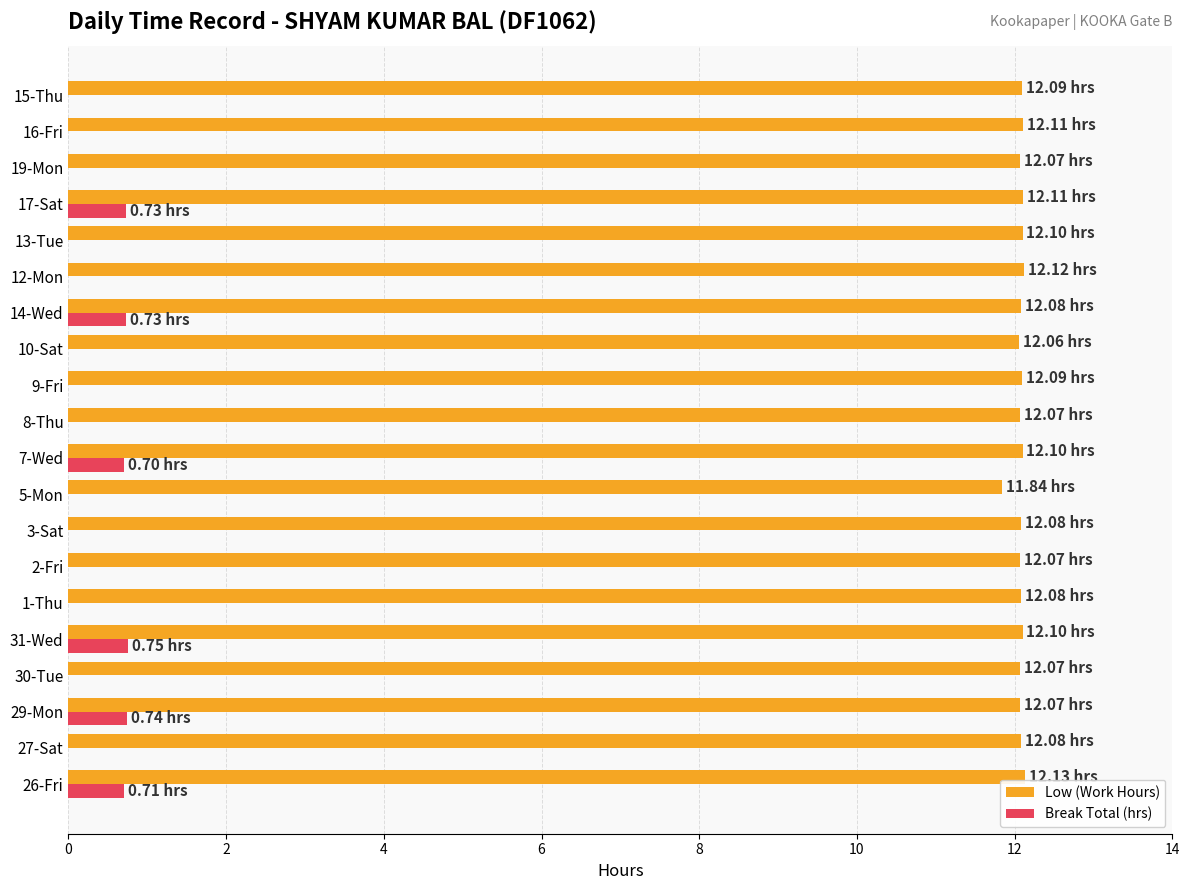

Is the value of Low (Work Hours) at 5-Mon greater than the value of Break Total (hrs) at 29-Mon?

Yes